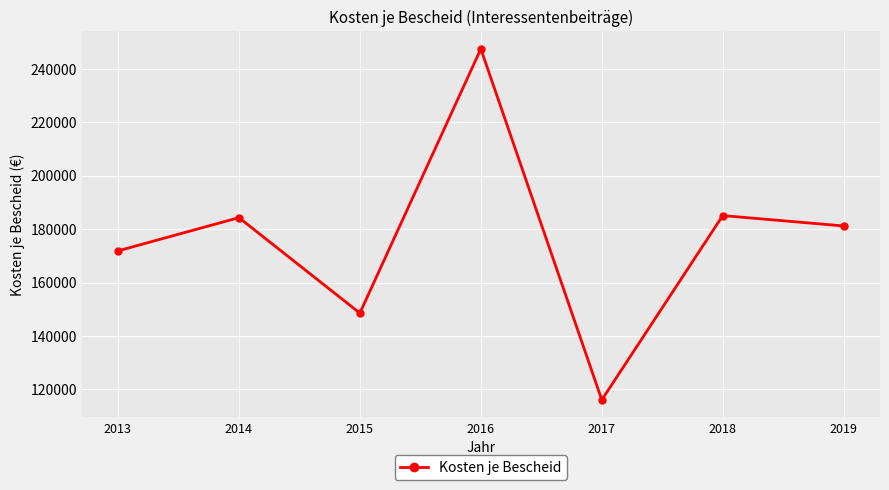

What is the ratio of the value at 2013 to the value at 2018?

0.9